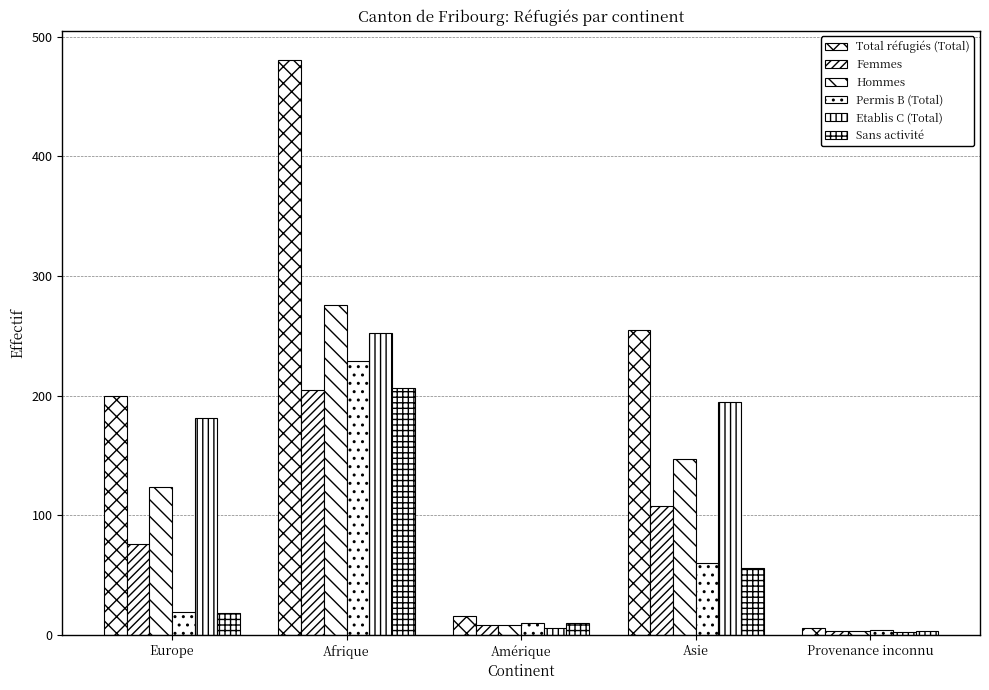

Count the number of data series in this chart.

6